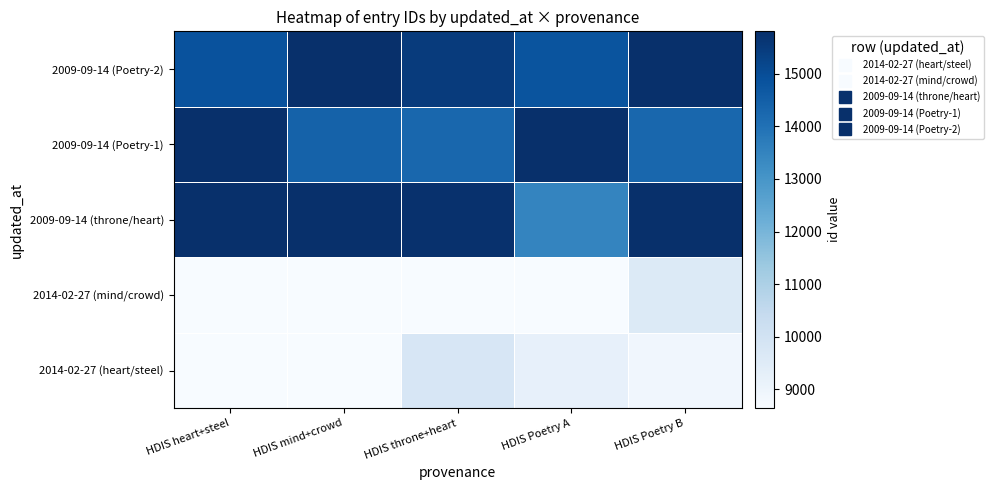

At how many categories does at least one series exceed 13965?

5